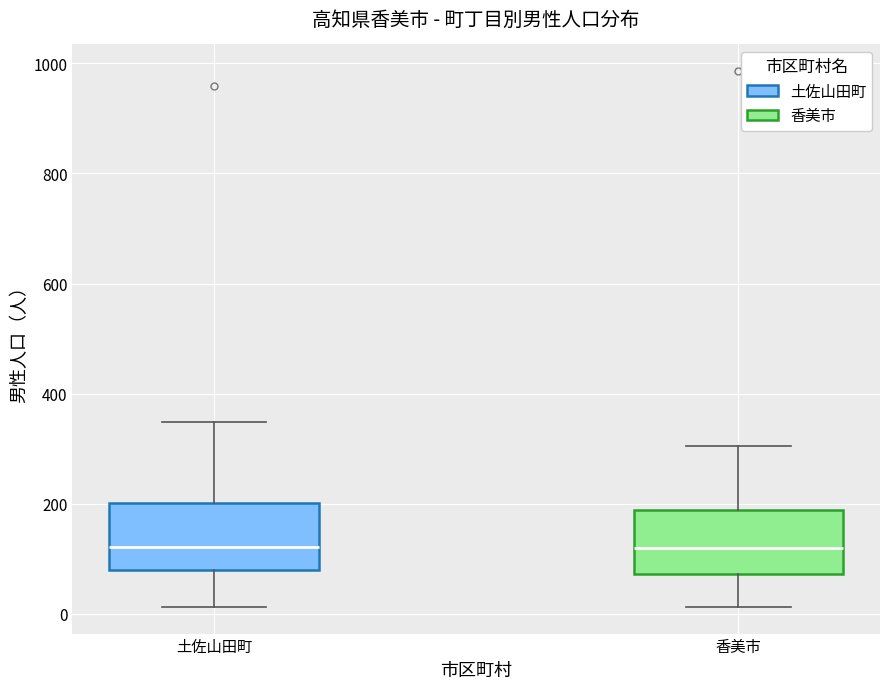

Reading left to right, read every box against the y-axis: the position of its median line, the range the box covers, and the ends of its whiskers. The values are not printed on the chart, so give them approximately, as read against the axis.

土佐山田町: median 120, box 80 to 200, whiskers 20 to 340
香美市: median 120, box 80 to 180, whiskers 20 to 300